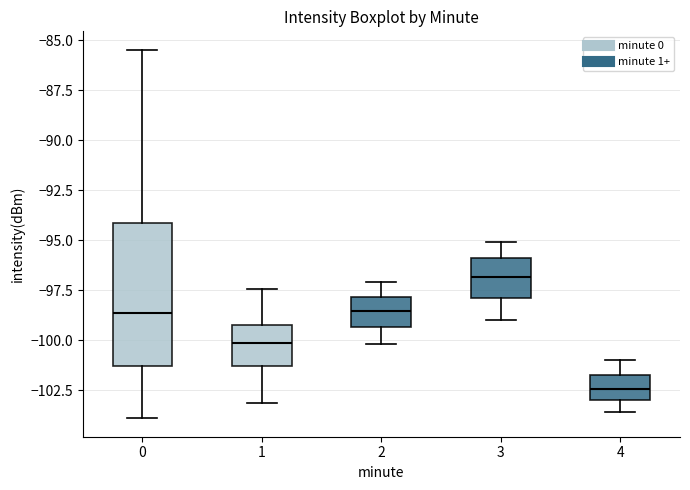

Reading left to right, transcribe this box plot: for each box, give where its median line is, the range the box spans, and where its two whiskers end, as read against the y-axis. The values are not printed on the chart, so give them approximately, as read against the axis.

0: median -98.5, box -101.5 to -94.0, whiskers -104.0 to -85.5
1: median -100.0, box -101.5 to -99.0, whiskers -103.0 to -97.5
2: median -98.5, box -99.5 to -98.0, whiskers -100.0 to -97.0
3: median -97.0, box -98.0 to -96.0, whiskers -99.0 to -95.0
4: median -102.5, box -103.0 to -101.5, whiskers -103.5 to -101.0